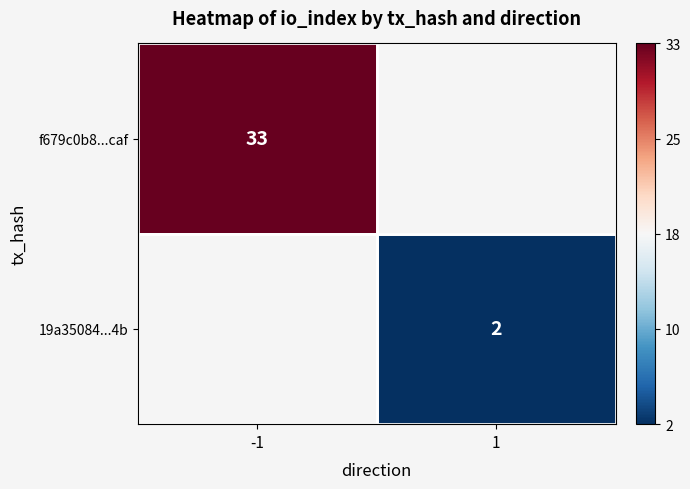

What is the minimum value shown in the chart?

2.0